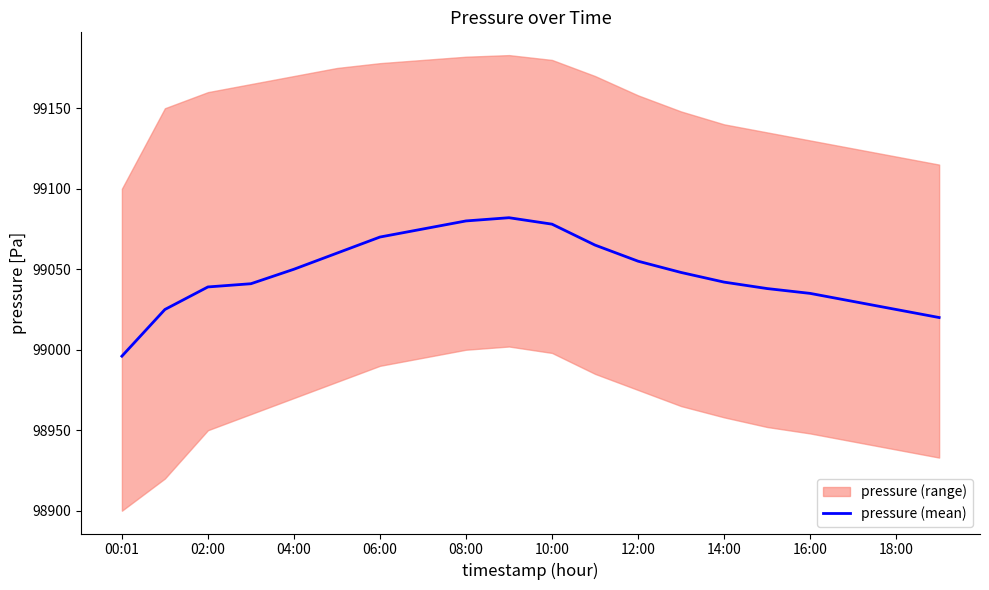

What is the minimum value for pressure (mean)?

98996